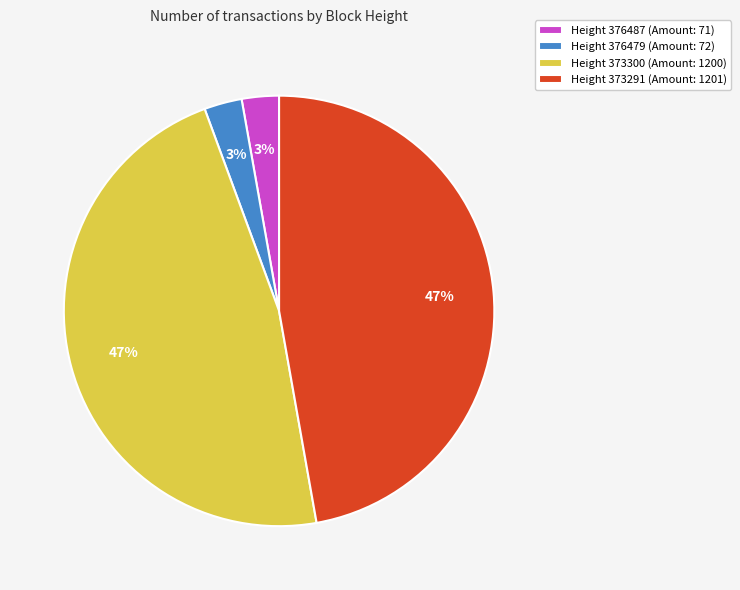

Combined, do Height 376479 (Amount: 72) and Height 376487 (Amount: 71) account for over 50%?

No